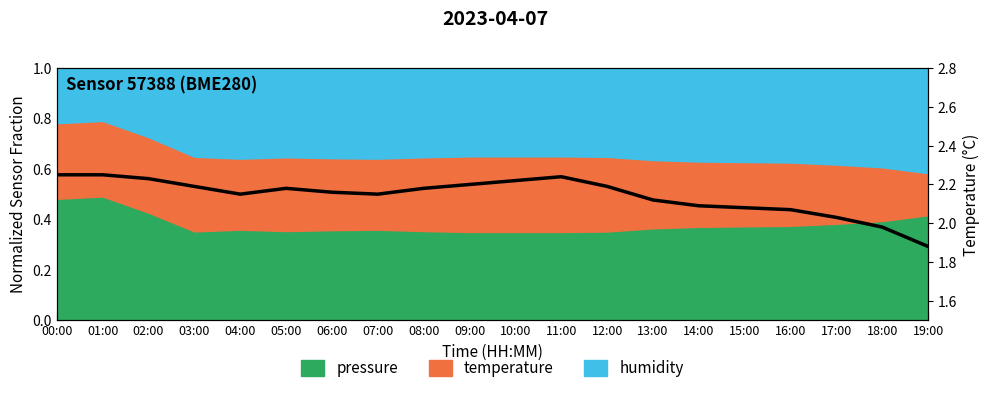

What is the sum of all values?

42.8